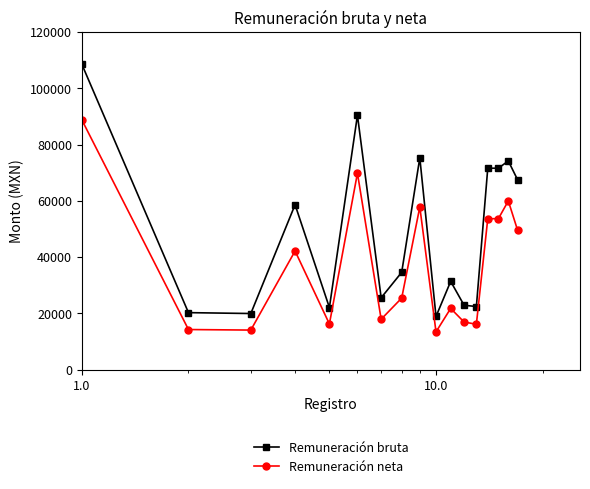

What is the value of the Remuneración bruta point at the 2nd from the left?

20295.2